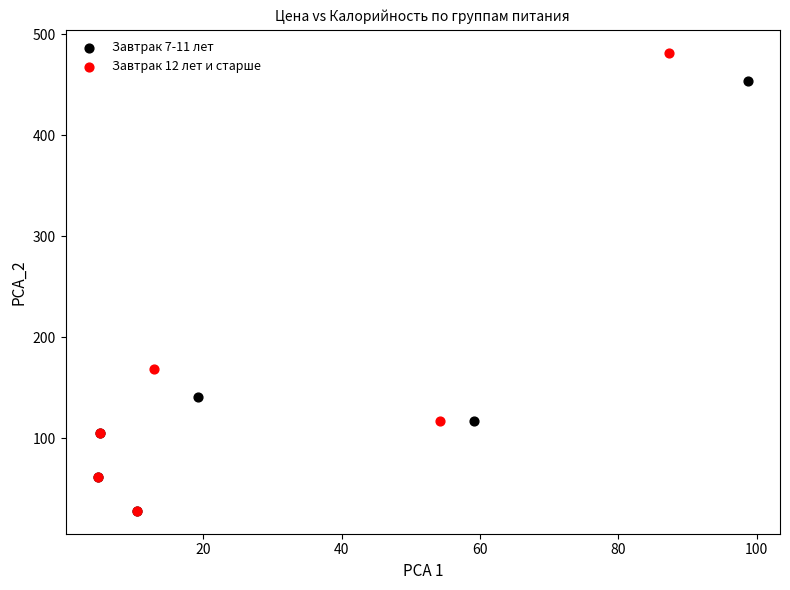

What are all the series names shown in the legend?

Завтрак 7-11 лет, Завтрак 12 лет и старше